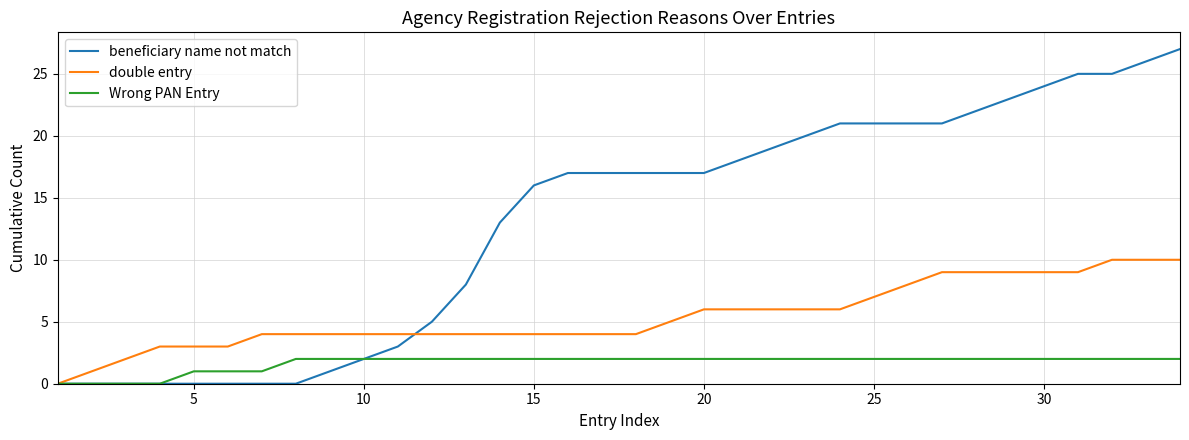

What is the greatest value displayed?

27